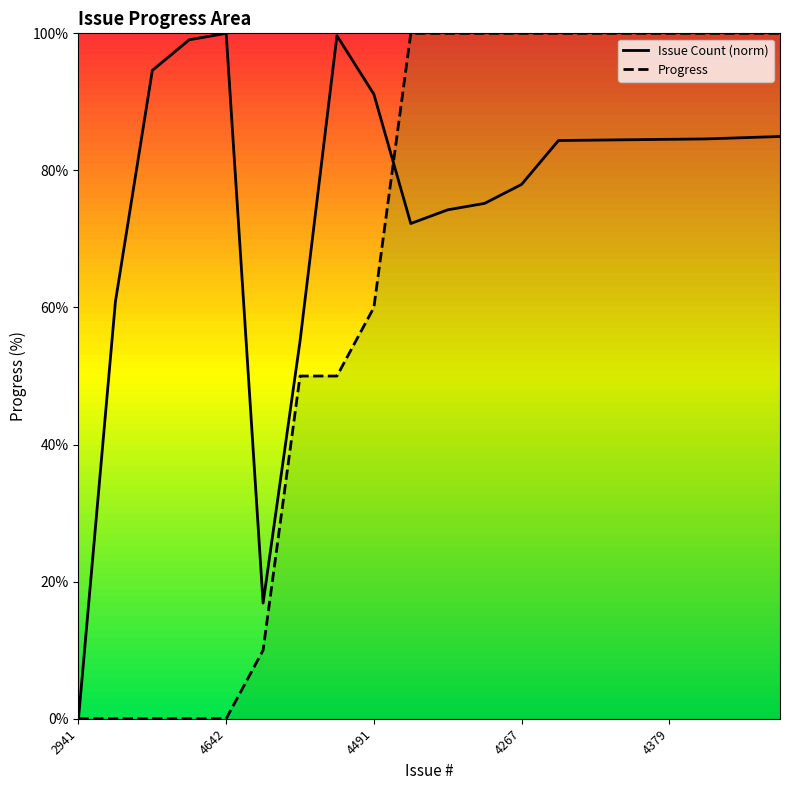

Rank the series by their average value, from lowest to highest.

Progress, Issue Count (norm)